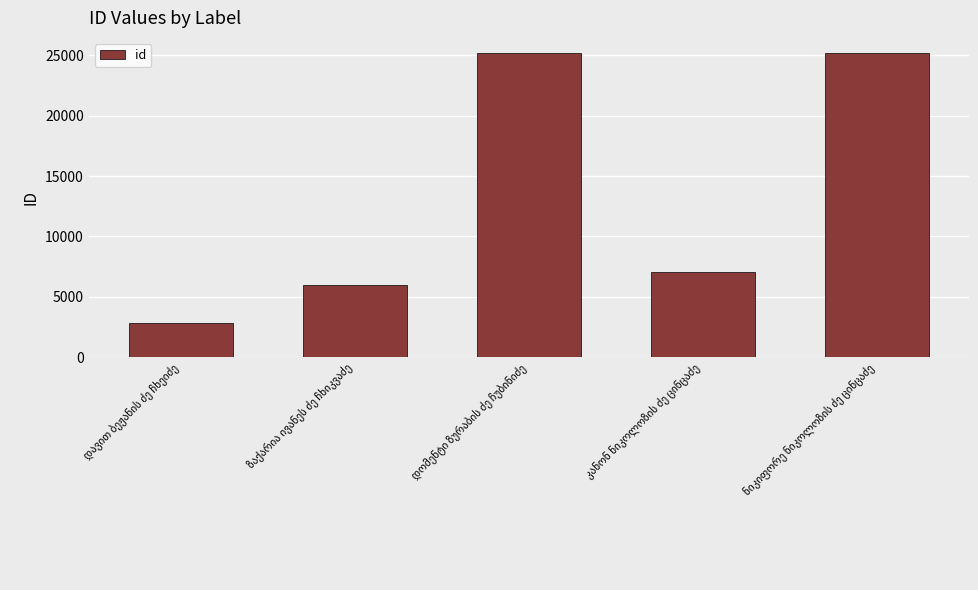

What is the greatest value displayed?

25197